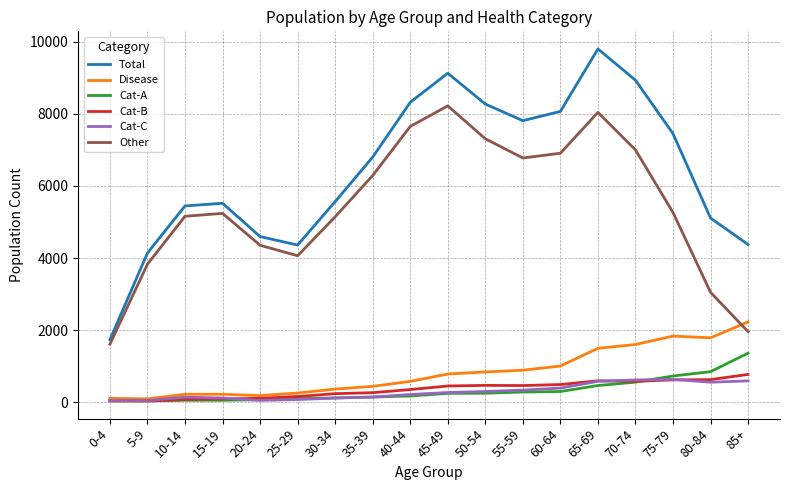

What is the smallest value displayed?

37